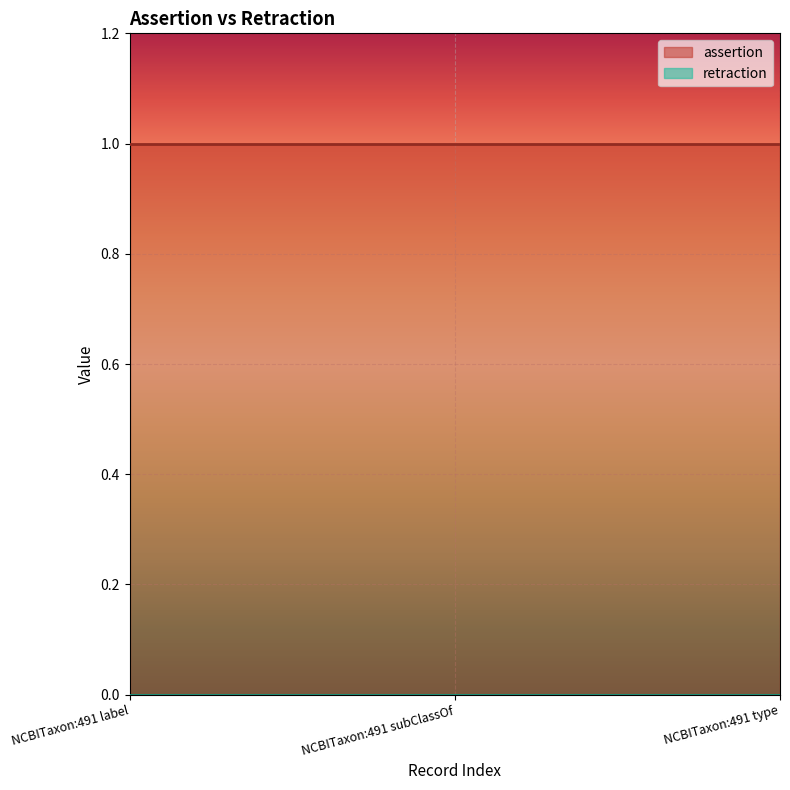

At NCBITaxon:491 subClassOf, list the series in order from smallest to largest.

retraction, assertion